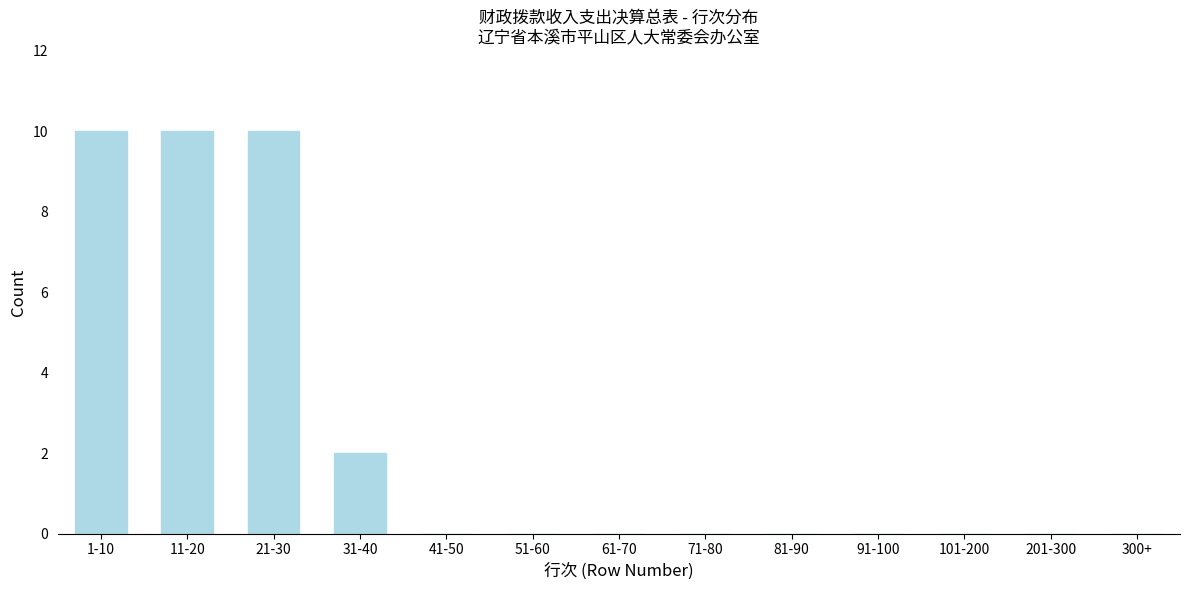

Reading left to right, extract all data points from this chart.

1-10=10	11-20=10	21-30=10	31-40=2	41-50=0	51-60=0	61-70=0	71-80=0	81-90=0	91-100=0	101-200=0	201-300=0	300+=0